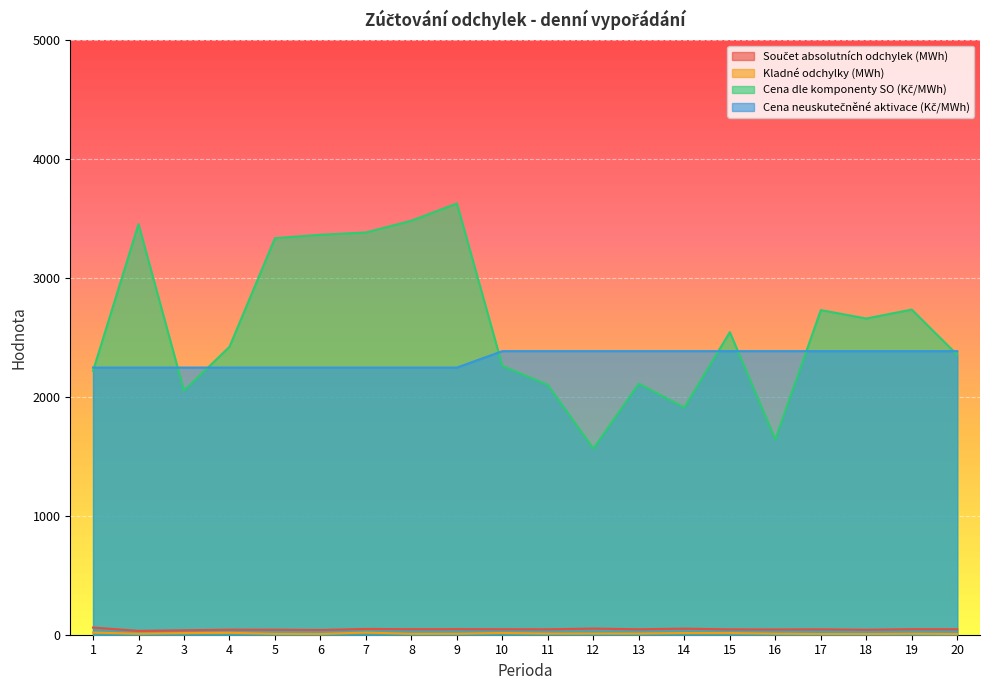

At which category is the sum across all series the highest?

9